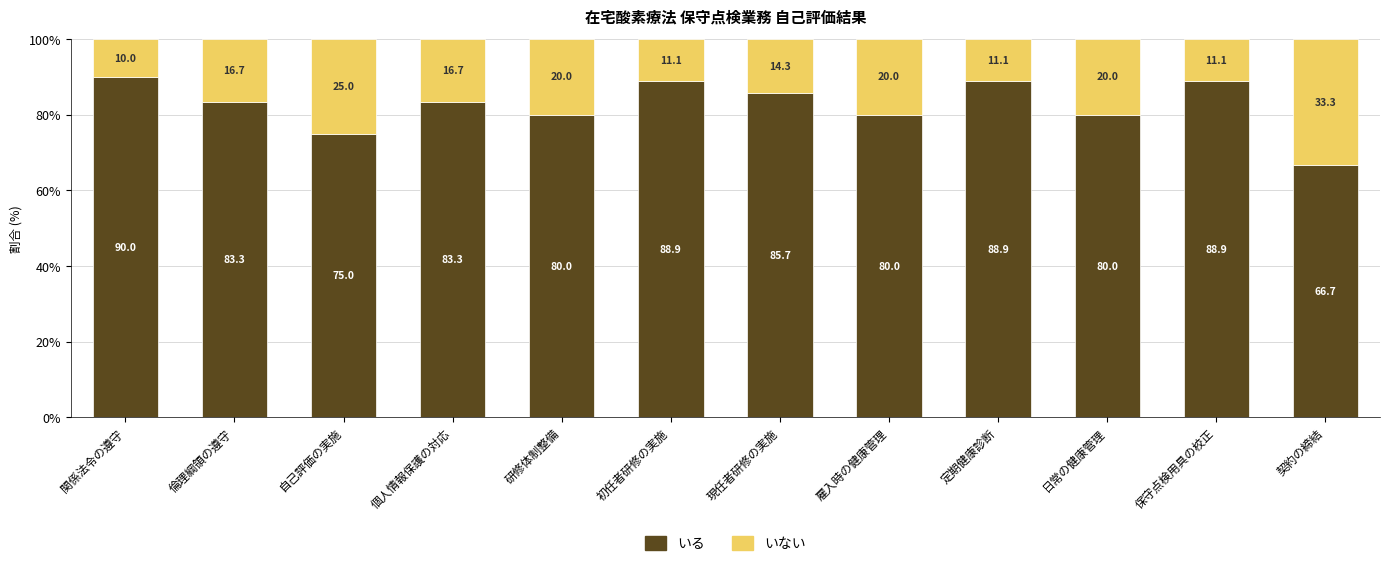

What is the total value across all series at 現任者研修の実施?

100.0